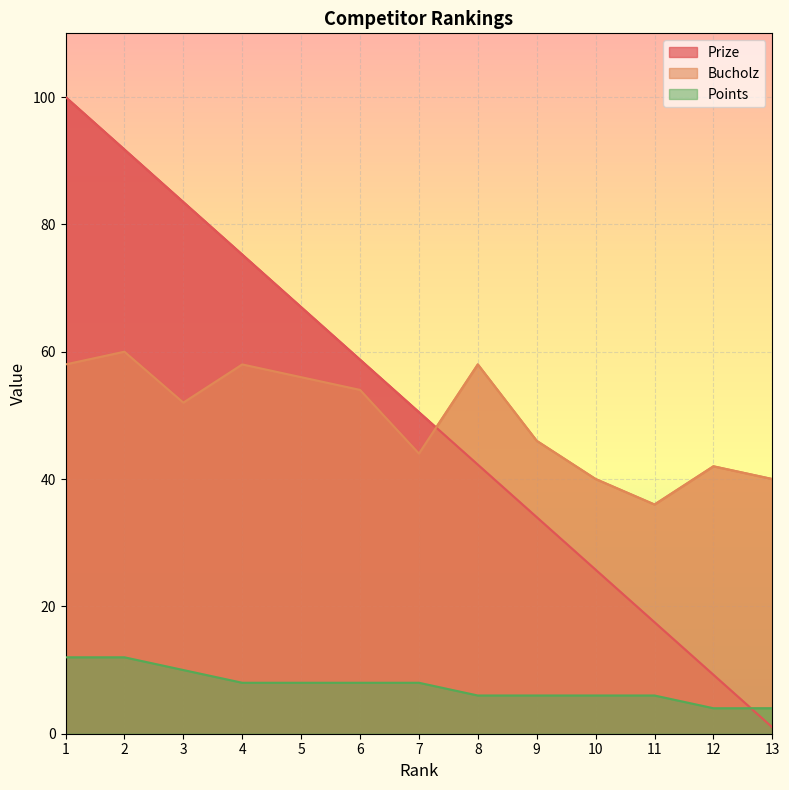

Between 5 and 10, which series saw the biggest shift?

Prize